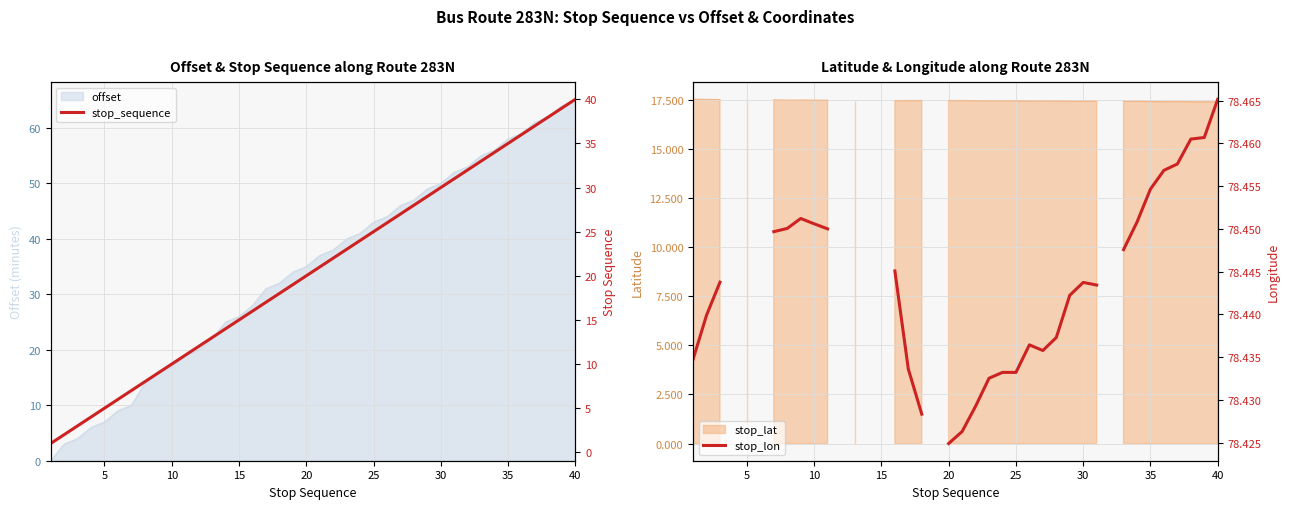

Is it true that offset equals 65 at 40?

True